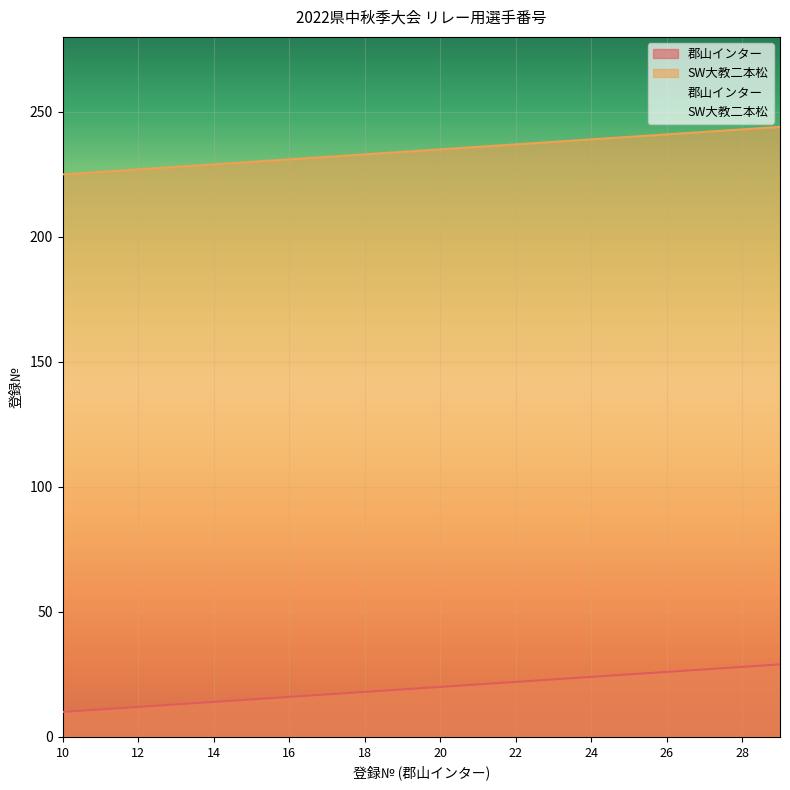

Does the chart display data point markers on the line(s)?

No